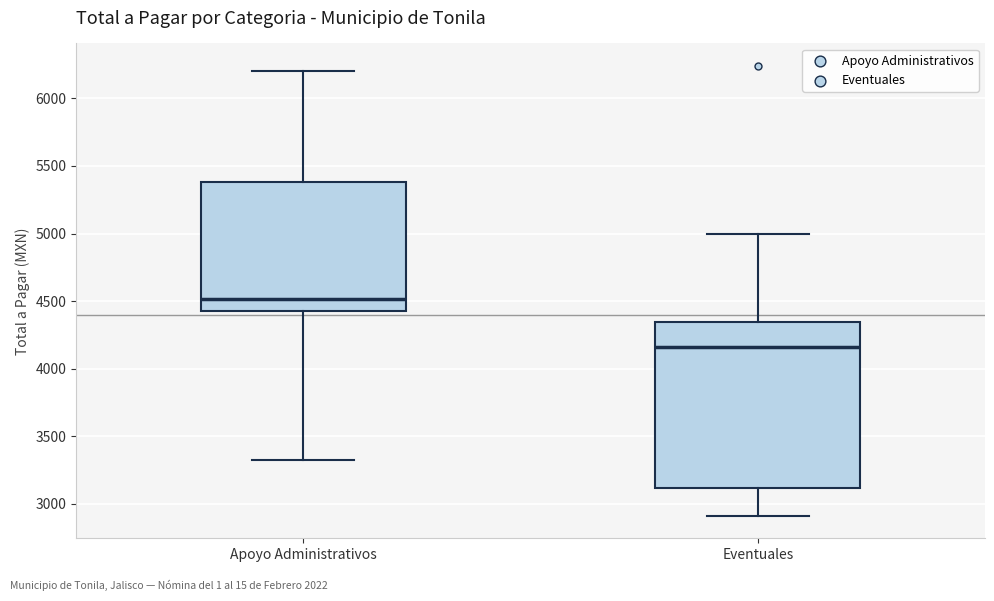

Reading left to right, transcribe this box plot: for each box, give where its median line is, the range the box spans, and where its two whiskers end, as read against the y-axis. The values are not printed on the chart, so give them approximately, as read against the axis.

Apoyo Administrativos: median 4500, box 4450 to 5400, whiskers 3350 to 6200
Eventuales: median 4150, box 3100 to 4350, whiskers 2900 to 5000